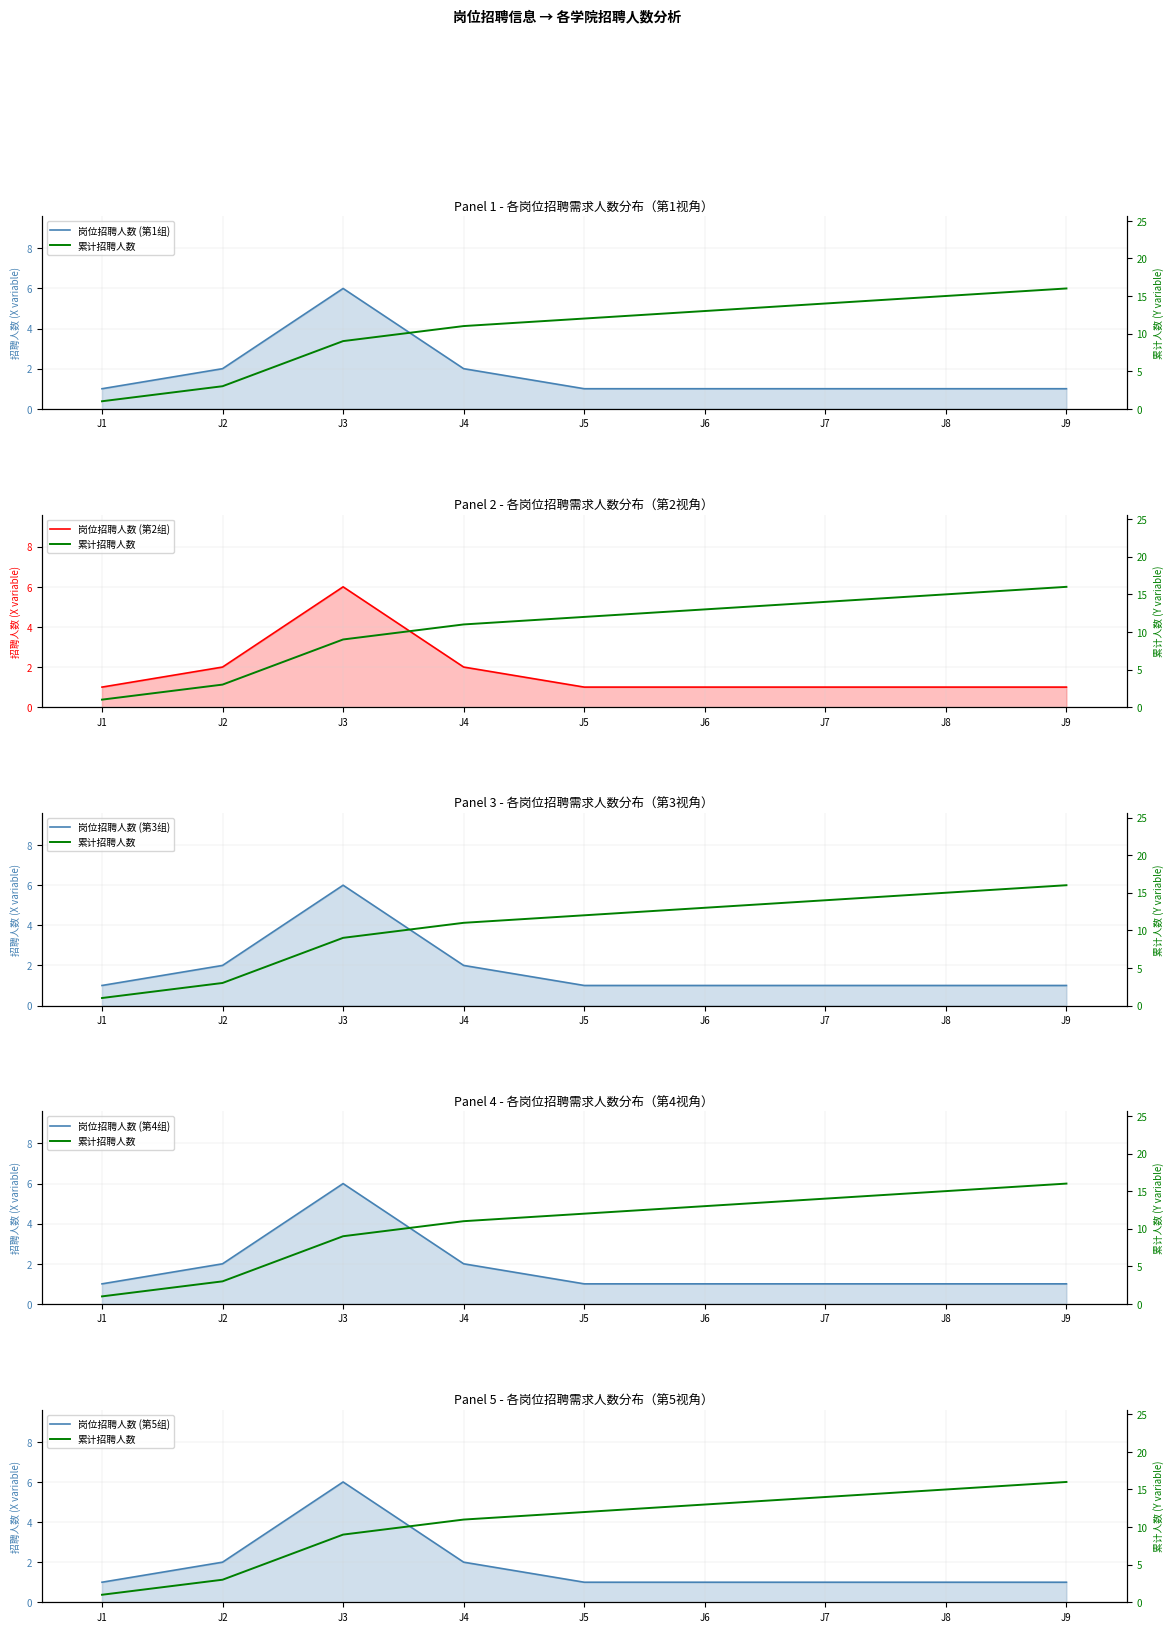

What is the total value across all series at J3?

39